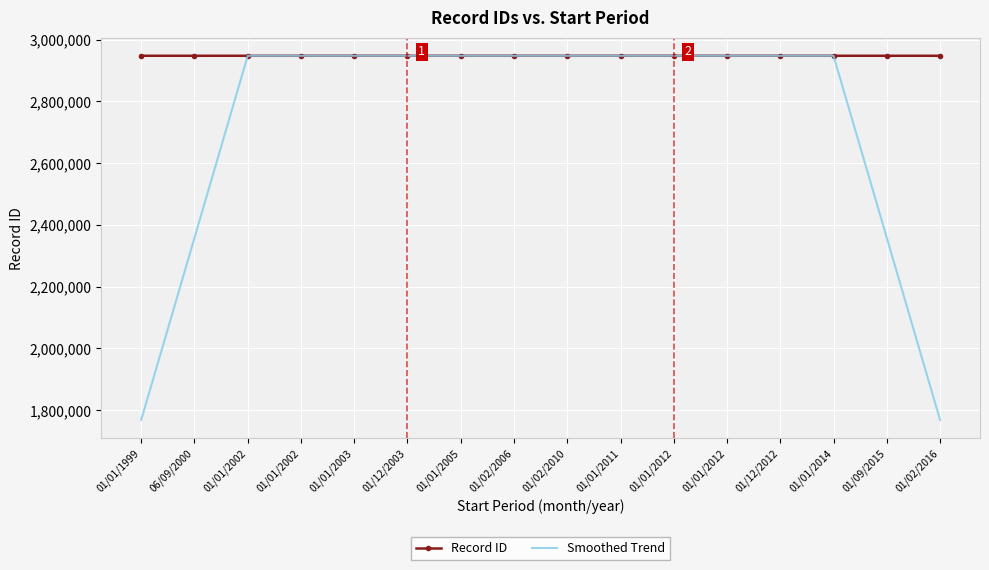

What are all the series names shown in the legend?

Record ID, Smoothed Trend